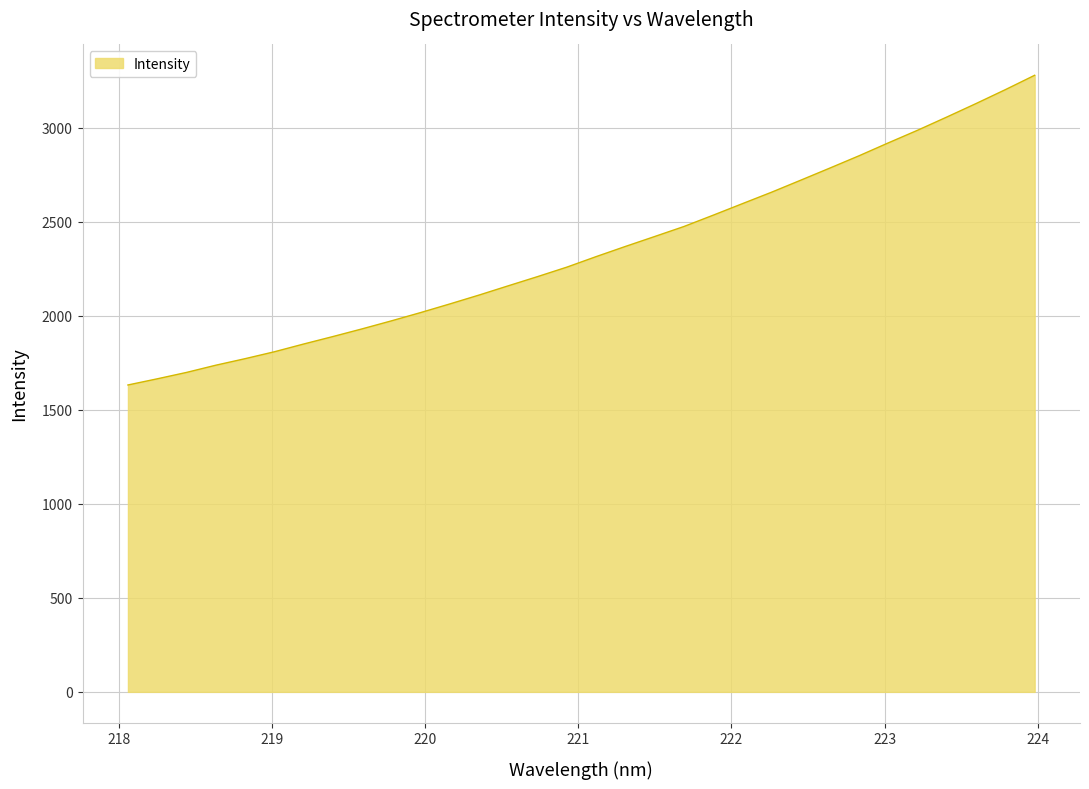

Reading left to right, list all the values displayed in this chart.

1631.9	1664.6	1698.6	1737.0	1771.7	1808.4	1849.6	1889.4	1930.3	1972.9	2017.0	2063.0	2110.3	2159.6	2208.4	2258.7	2314.6	2368.6	2421.4	2474.5	2534.8	2596.1	2657.1	2721.2	2785.9	2851.3	2919.8	2986.9	3057.2	3128.8	3202.5	3278.7